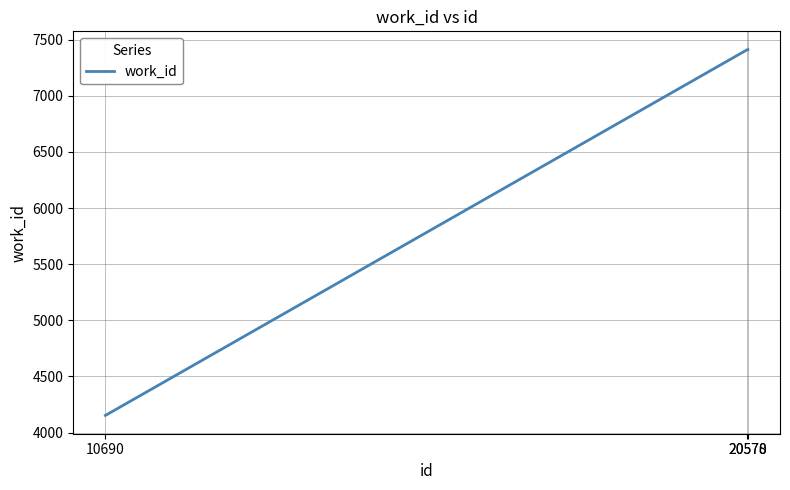

The chart shows a value of 10314 at 20570. True or false?

False